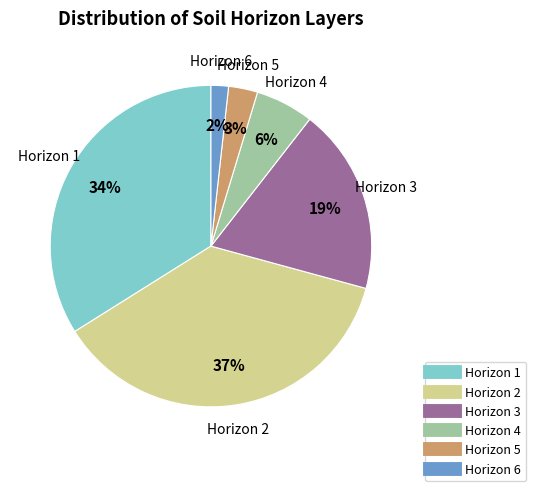

How many slices are in this pie chart?

6